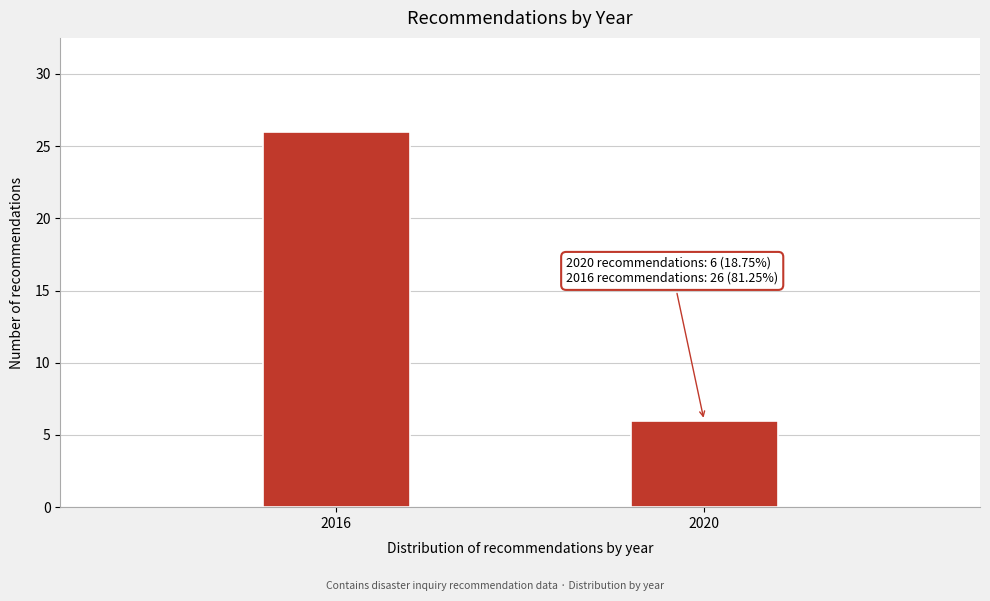

Reading right to left, transcribe all the data shown in this chart.

6	26